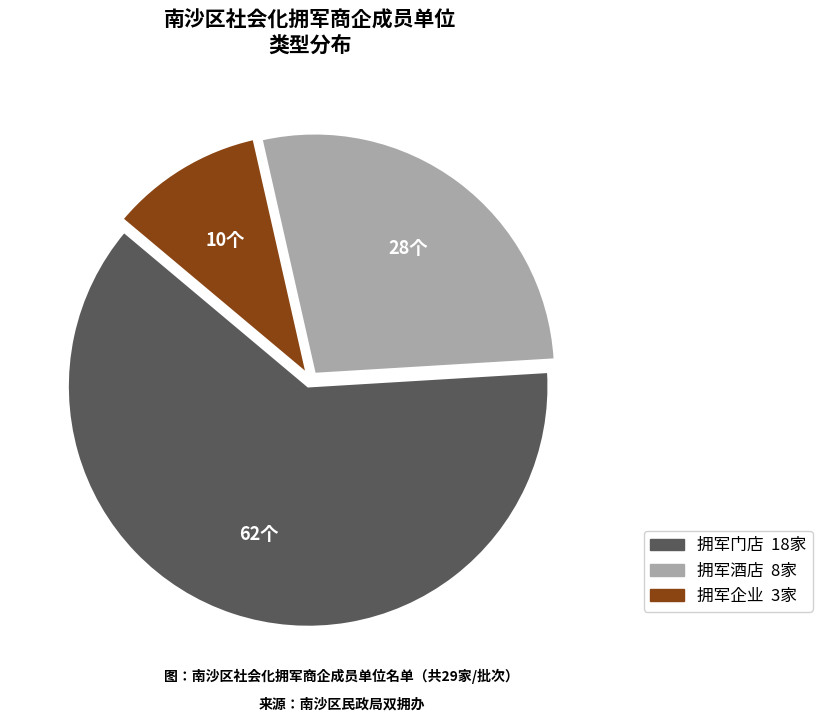

What is the majority slice?

拥军门店